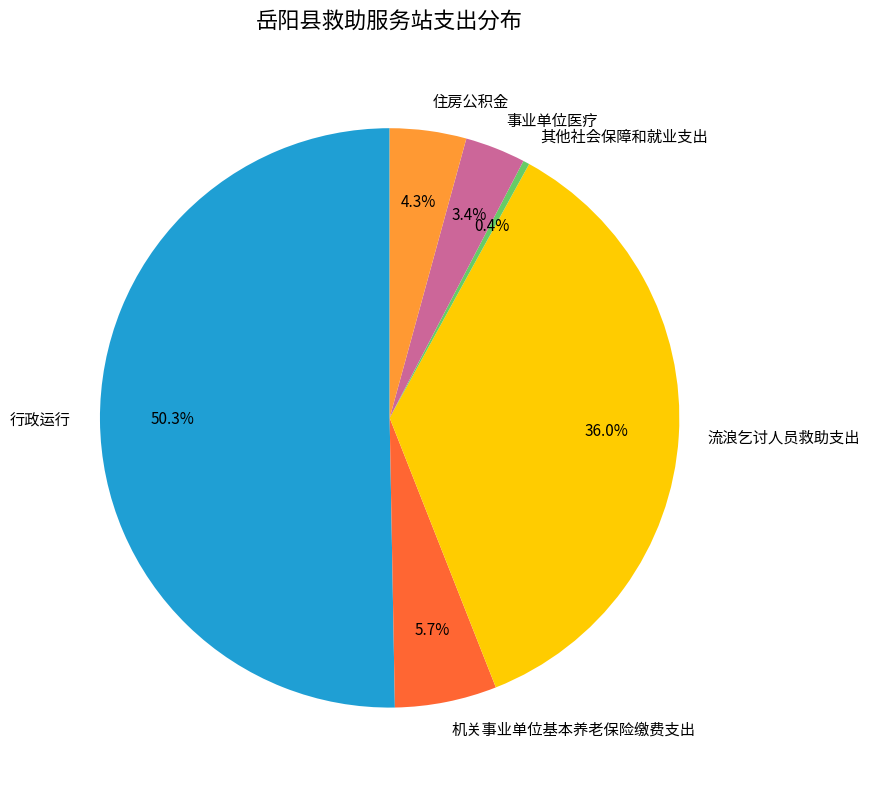

How many slices are in this pie chart?

6